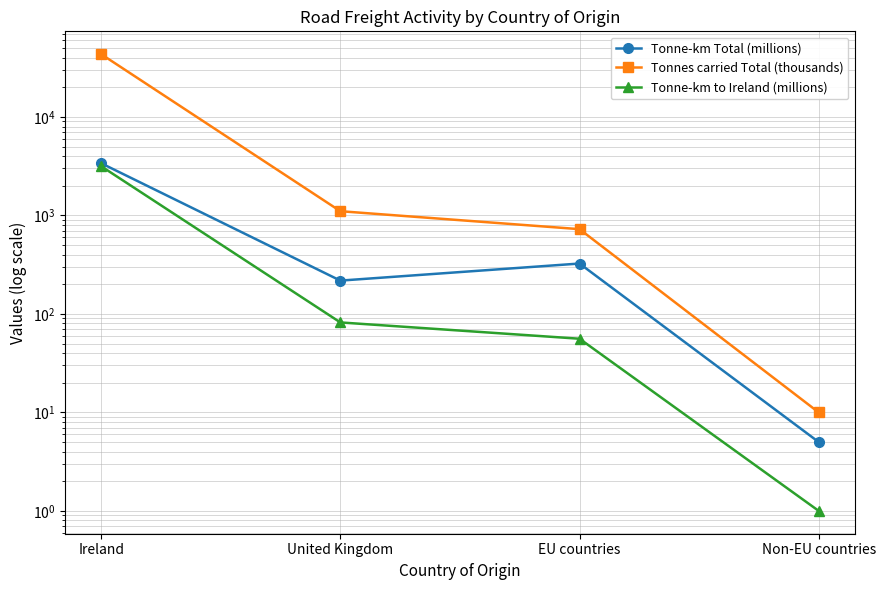

What is the label of the 4th point from the left?

Non-EU countries